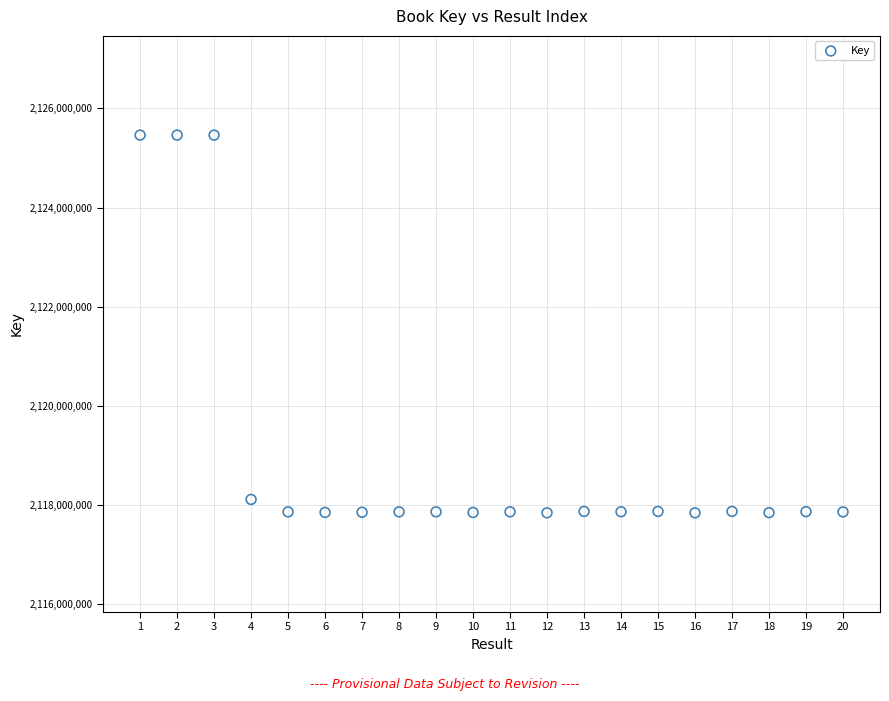

What Y value in the scatter plot is closest to 2121654105?

2118115677